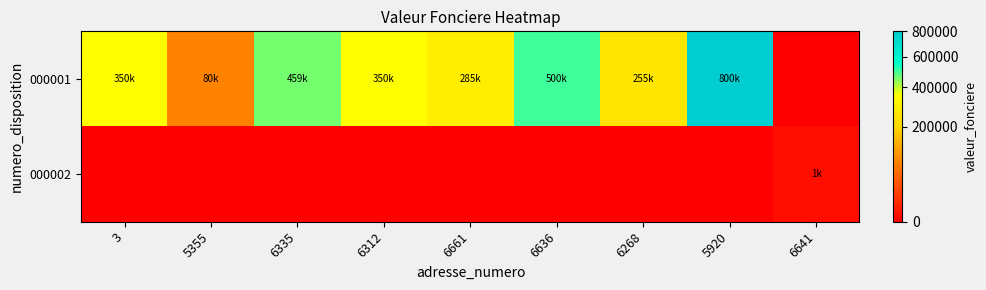

Rank the series by their maximum value, from lowest to highest.

000002, 000001